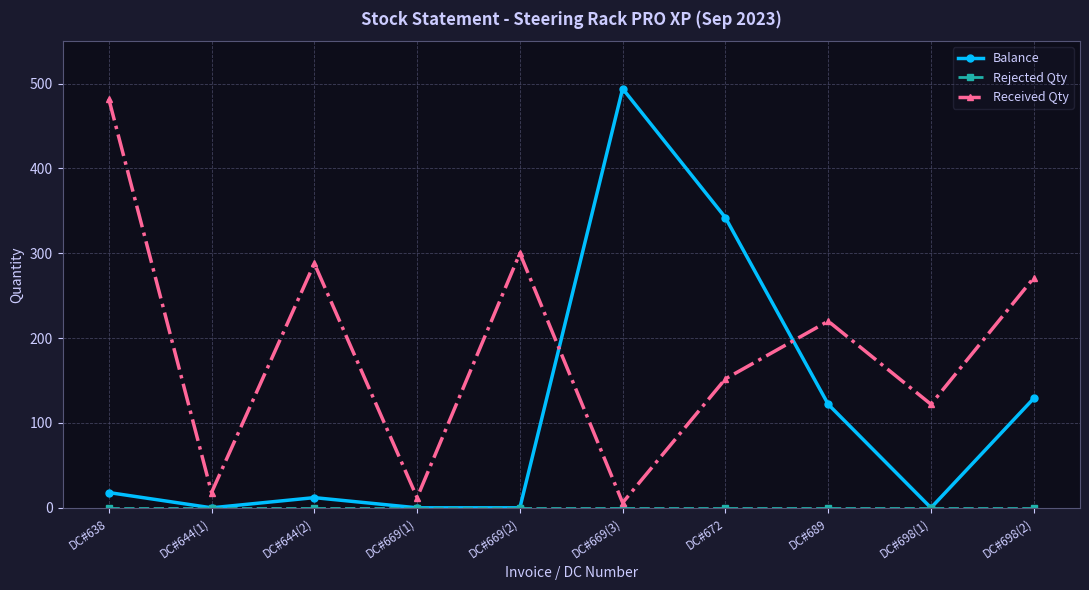

What position from the right is DC#698(2)?

1